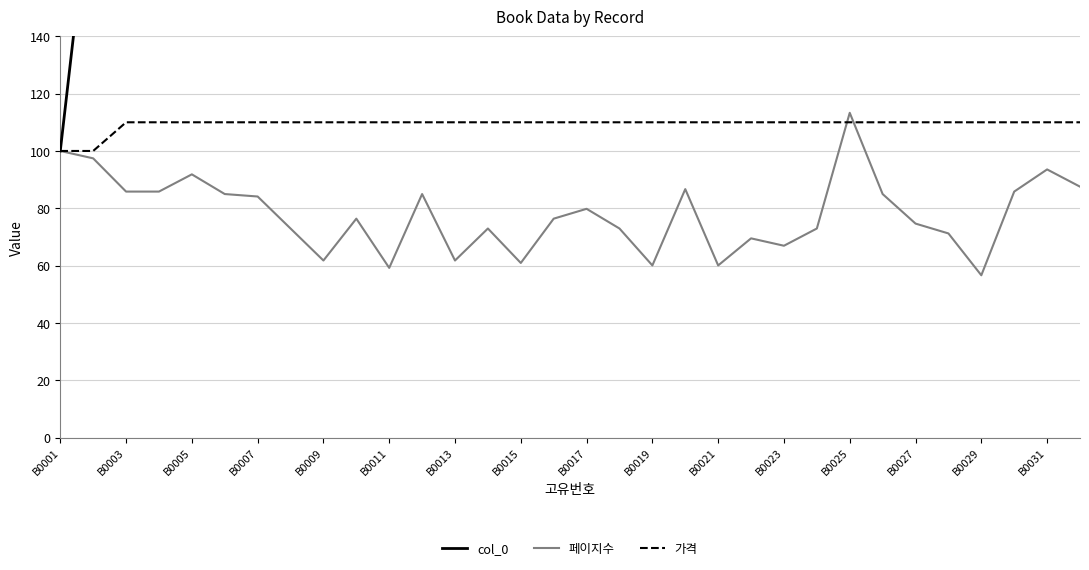

True or false: 페이지수 has a value of 21.9 at B0017.

False